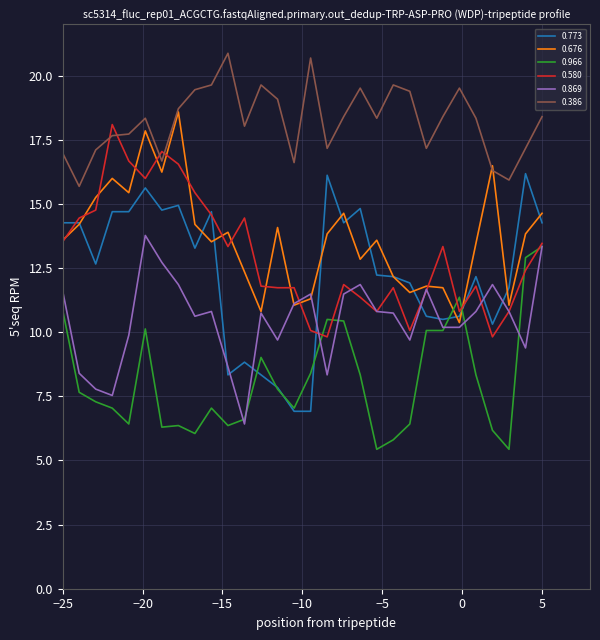

What is the minimum value for 0.676?

10.4